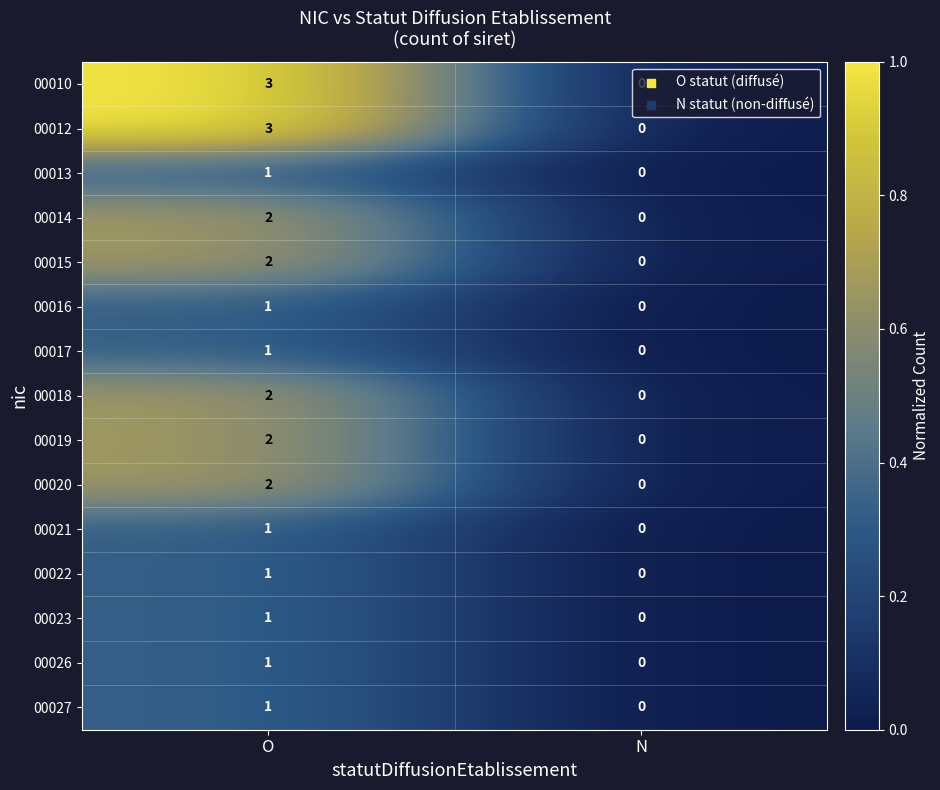

Which label corresponds to the largest value in the chart?

O